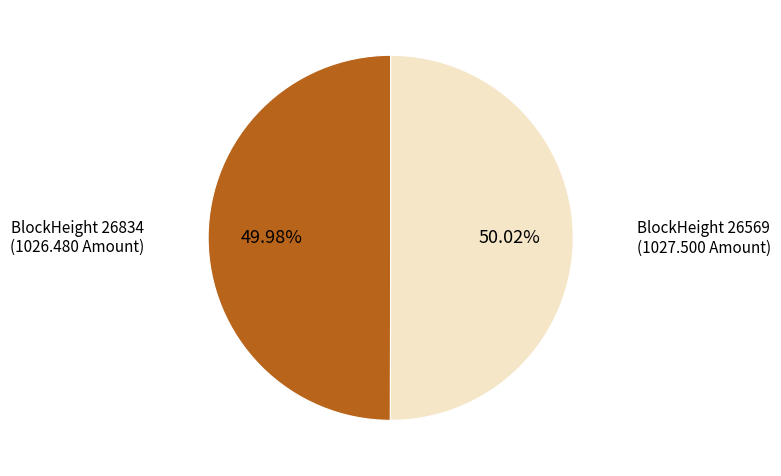

Is there a majority slice in this chart?

Yes